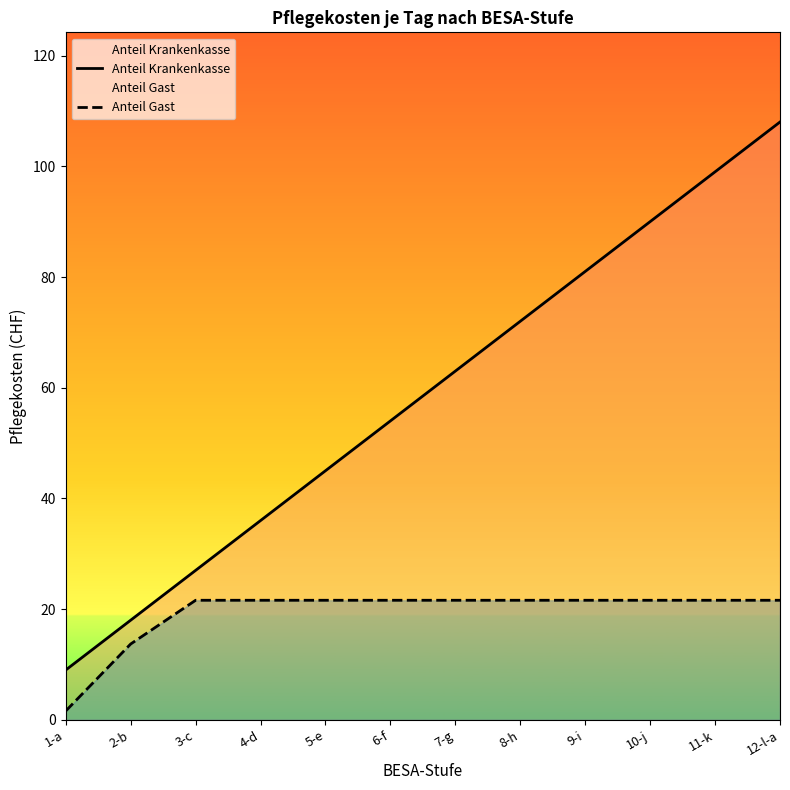

True or false: Anteil Gast has more than 2 points higher than both neighbors.

False